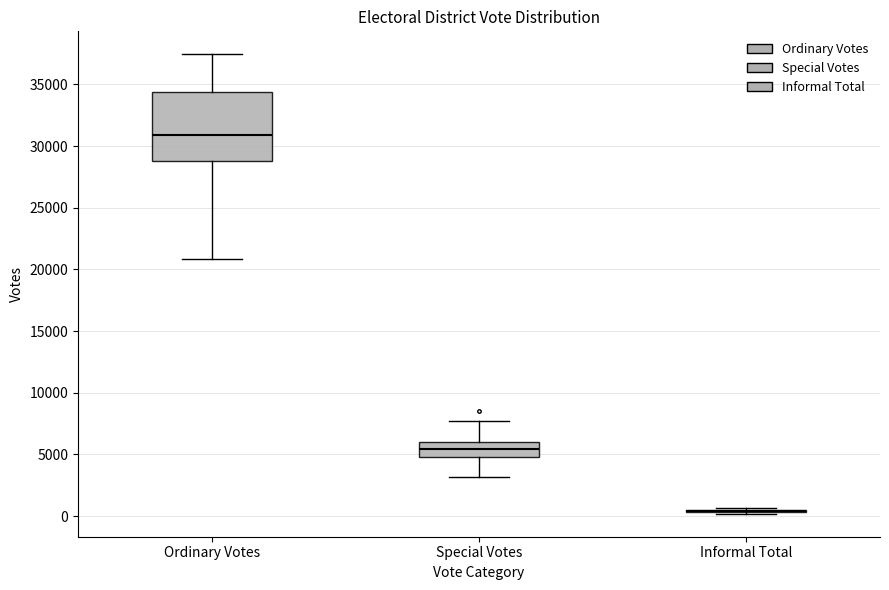

Where does the upper whisker of the box for Ordinary Votes end on the y-axis? The values are not printed on the chart, so give them approximately, as read against the axis.

37500